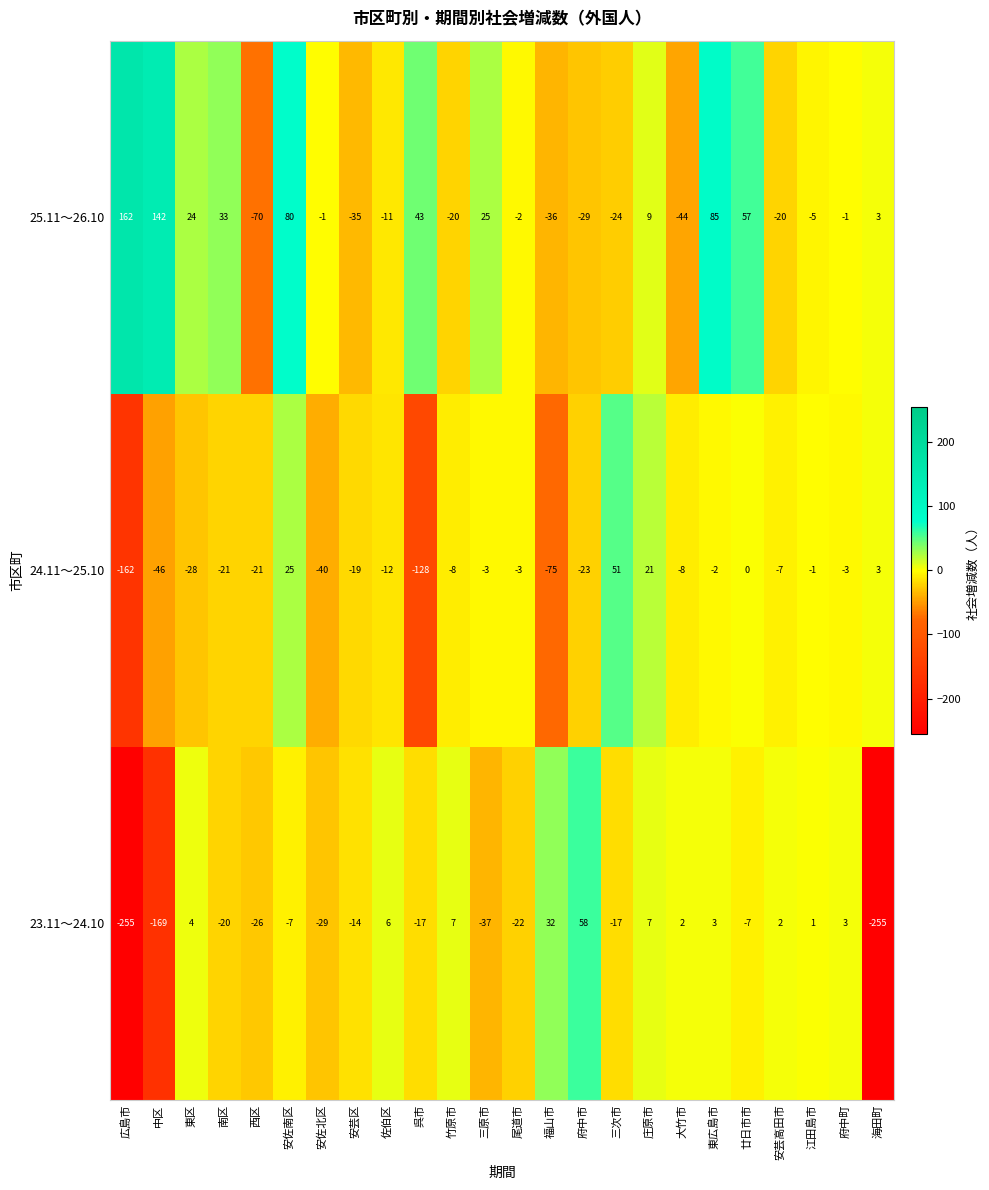

What is the minimum value for 23.11～24.10?

-255